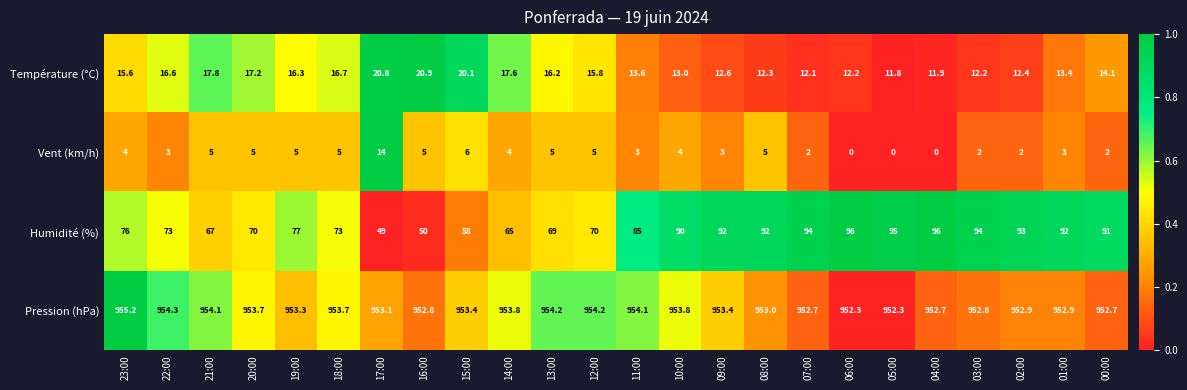

At which label is Vent (km/h) closest to 7?

15:00